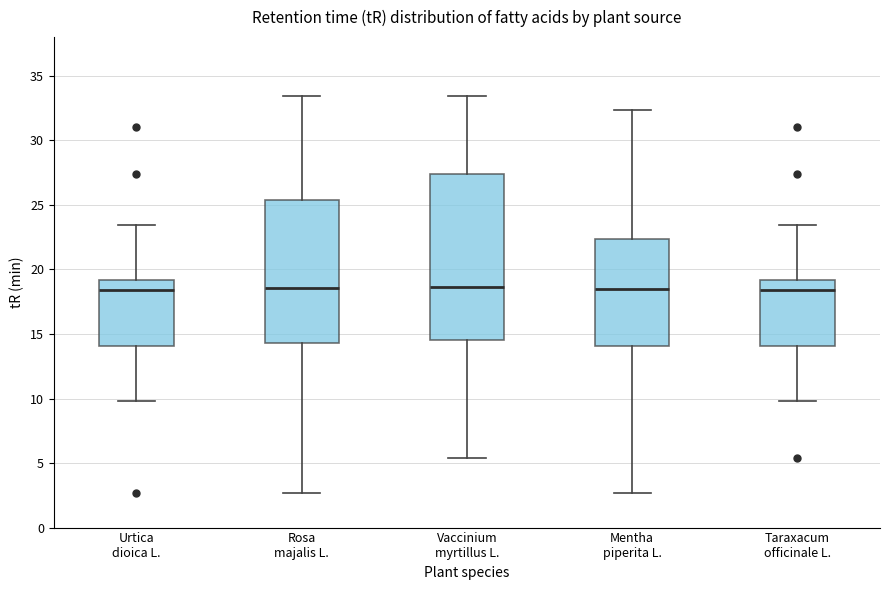

Reading left to right, transcribe this box plot: for each box, give where its median line is, the range the box spans, and where its two whiskers end, as read against the y-axis. The values are not printed on the chart, so give them approximately, as read against the axis.

Urtica dioica L.: median 18.5, box 14.0 to 19.0, whiskers 10.0 to 23.5
Rosa majalis L.: median 18.5, box 14.5 to 25.5, whiskers 2.5 to 33.5
Vaccinium myrtillus L.: median 18.5, box 14.5 to 27.5, whiskers 5.5 to 33.5
Mentha piperita L.: median 18.5, box 14.0 to 22.5, whiskers 2.5 to 32.5
Taraxacum officinale L.: median 18.5, box 14.0 to 19.0, whiskers 10.0 to 23.5